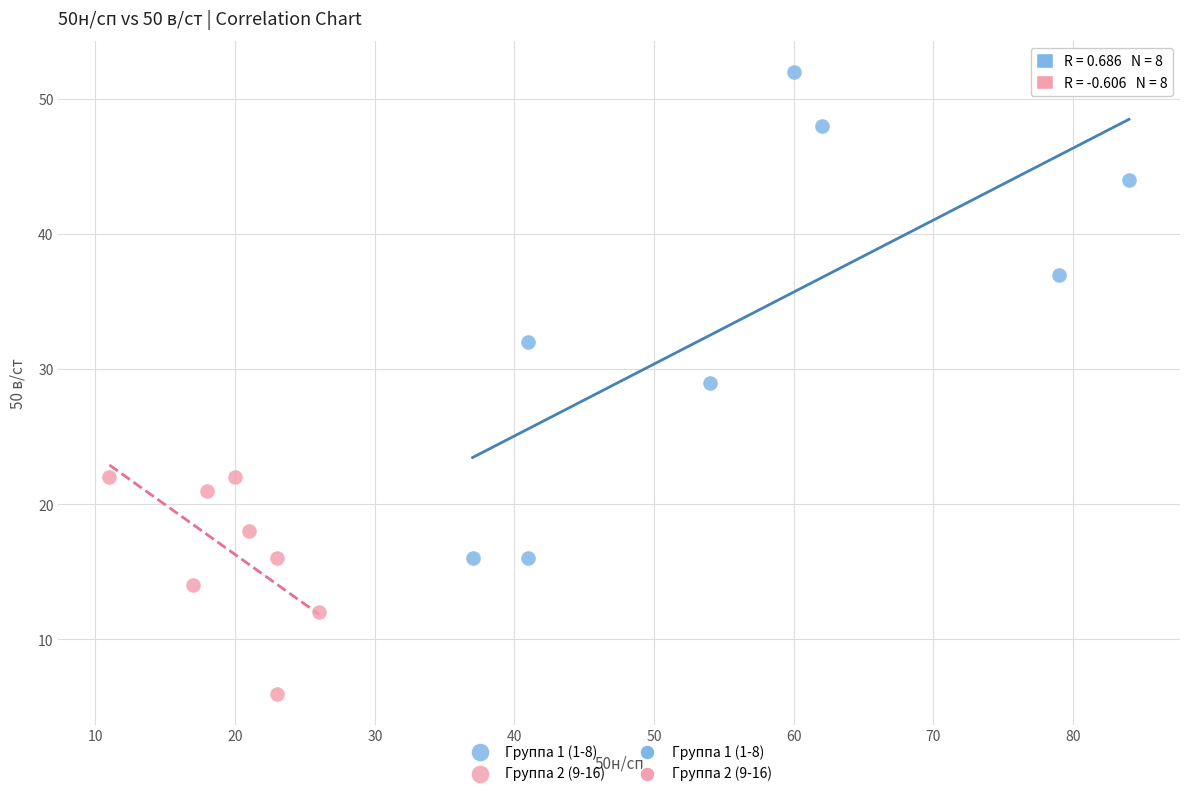

Which series reaches the maximum Y coordinate?

Группа 1 (1-8)